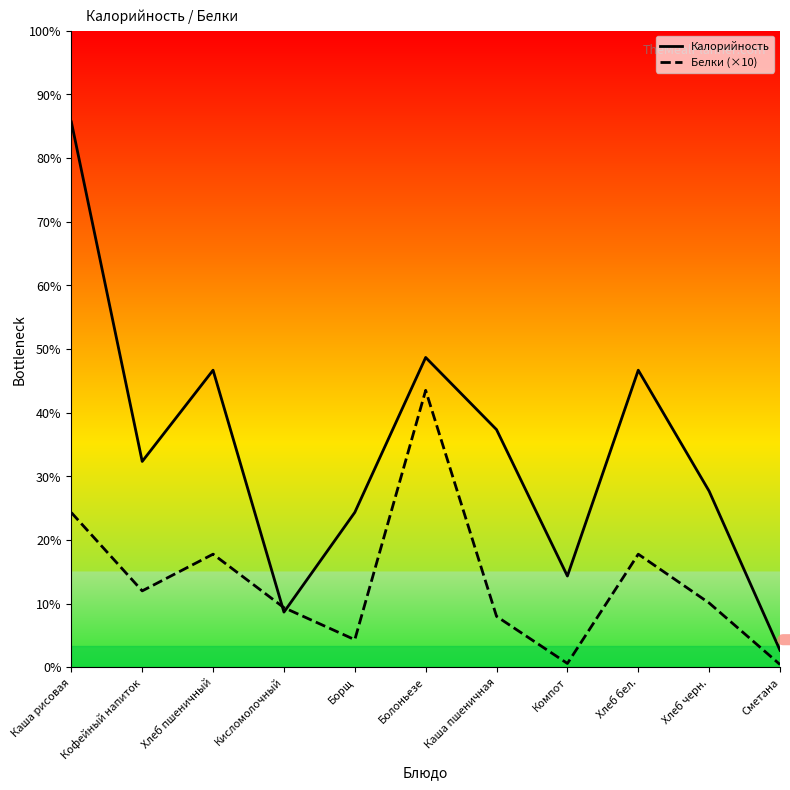

How many data points in Калорийность are less than 97?

5